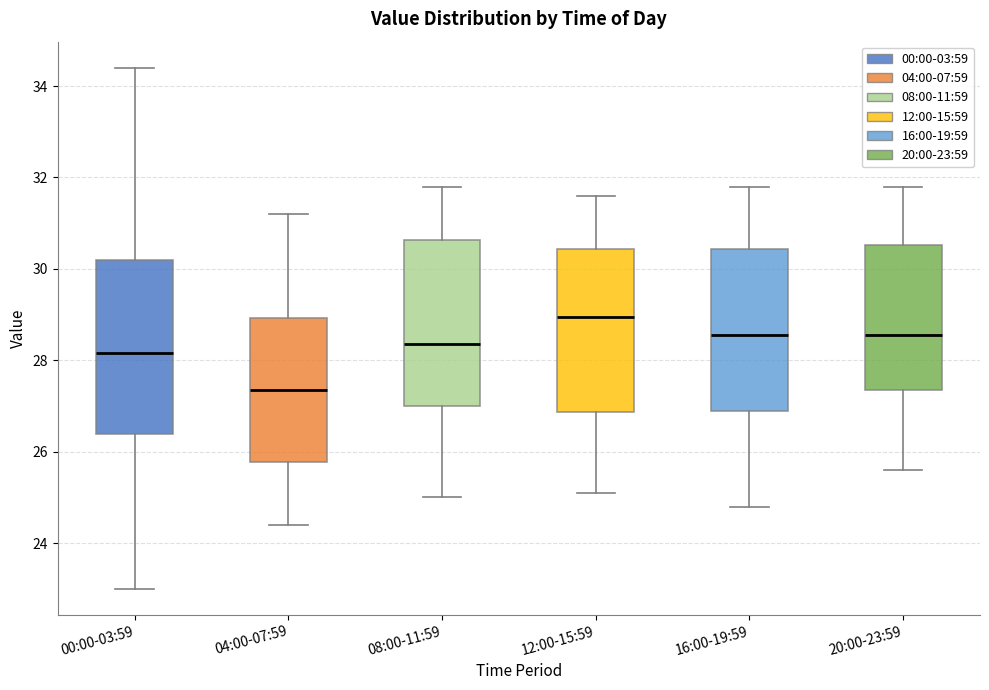

Where does the lower whisker of the box for 12:00-15:59 end on the y-axis? The values are not printed on the chart, so give them approximately, as read against the axis.

25.2